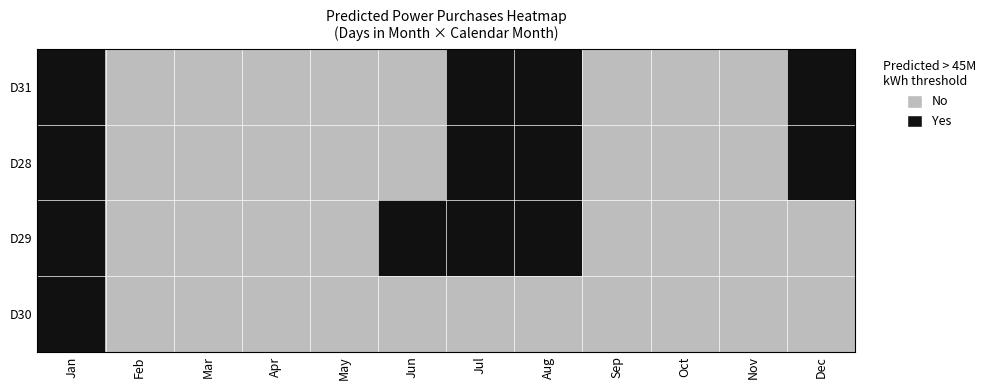

How many series are shown in this chart?

4